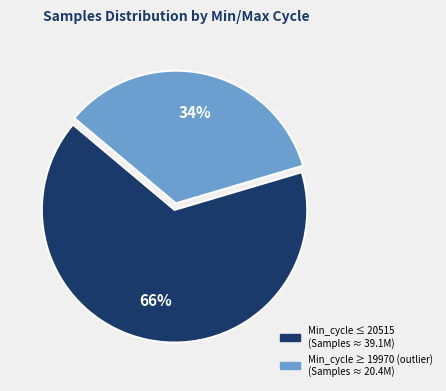

Is there a majority slice in this chart?

Yes